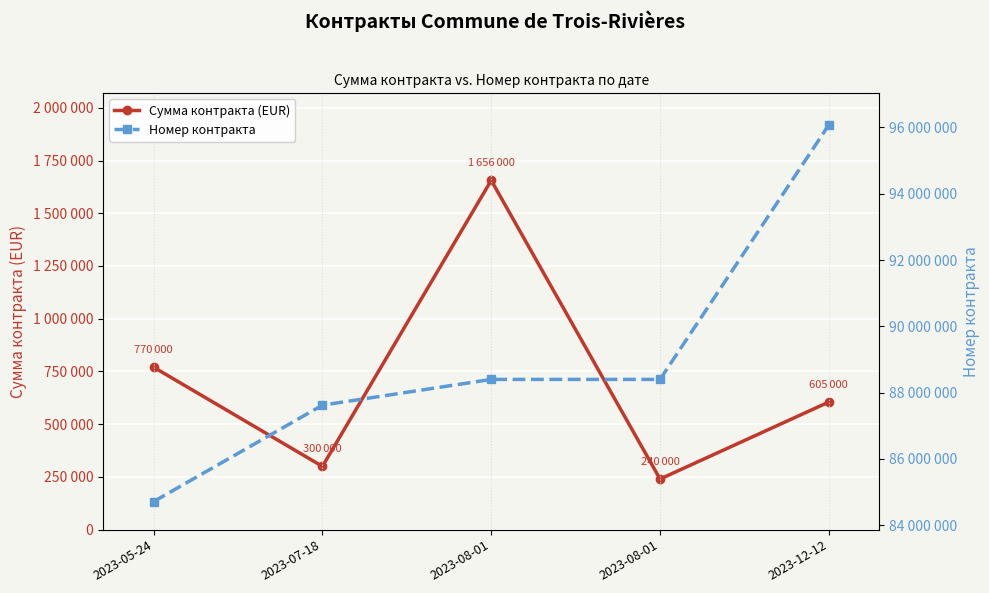

Which series has the largest total across all categories?

Номер контракта